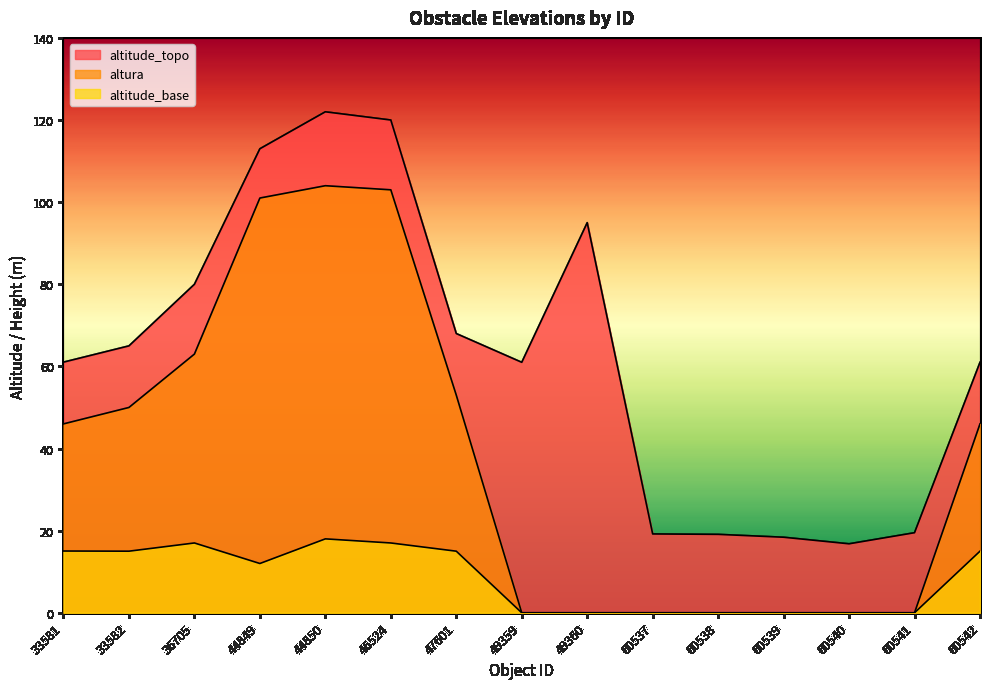

Where is the first local maximum for altitude_topo?

44850